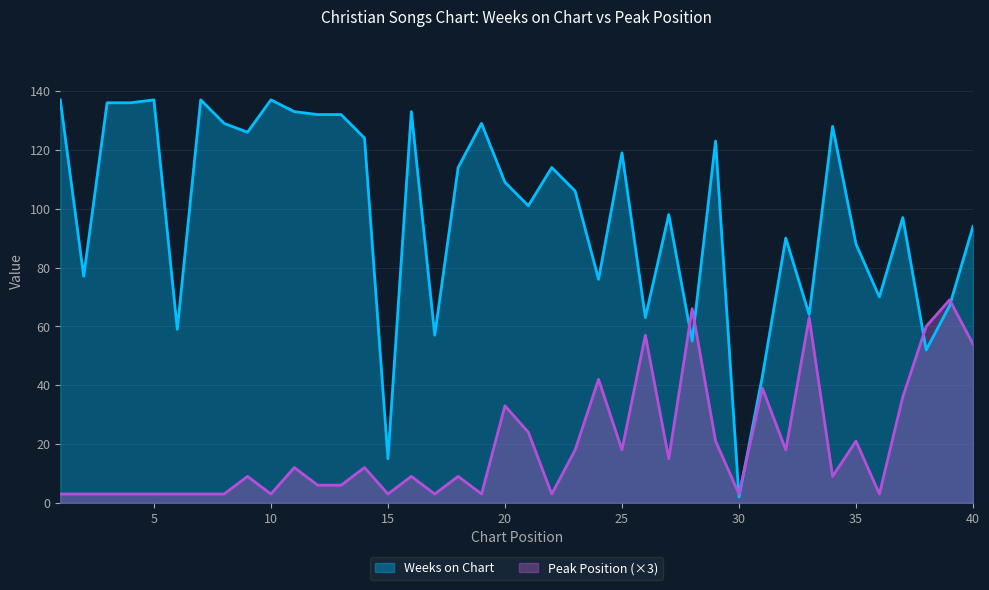

What is the difference between the Peak Position values at 36 and 26?

54